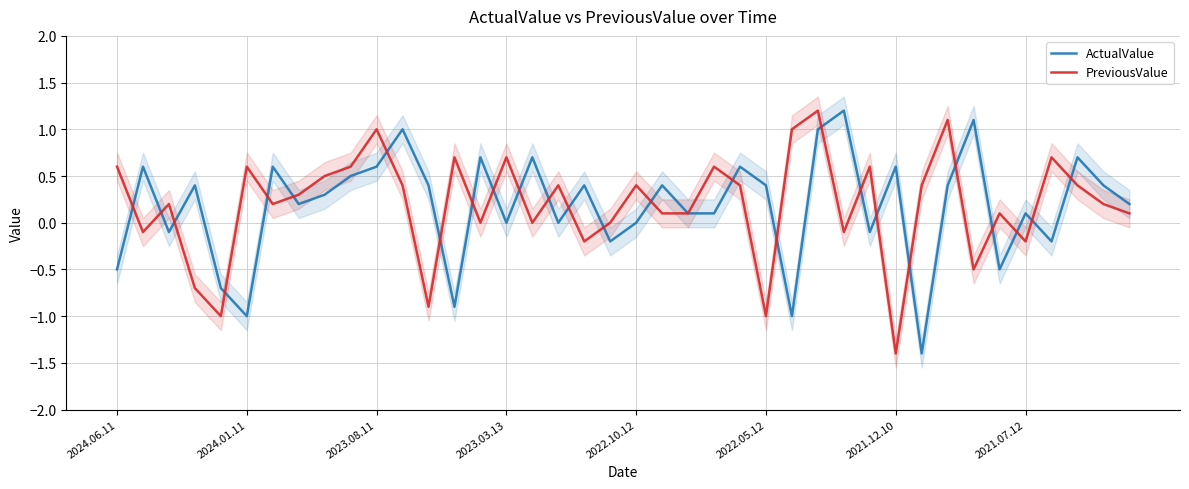

Which category has the lowest value in the PreviousValue series?

2021.12.10